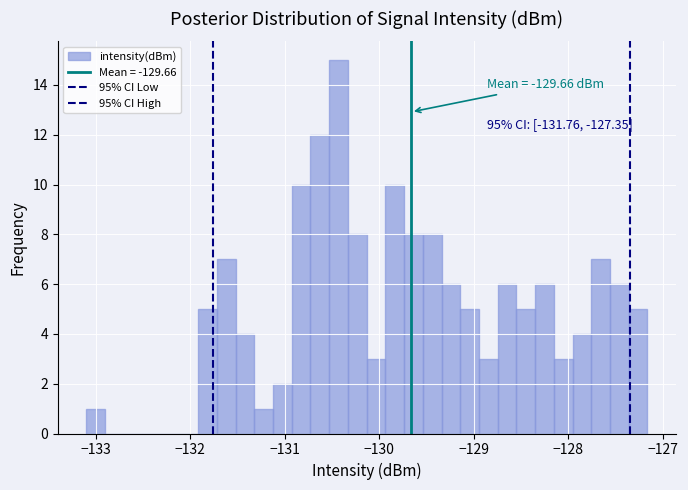

Around what value on the x-axis is the tallest bar? Give the approximate position of its centre, as read against the axis.

-130.4